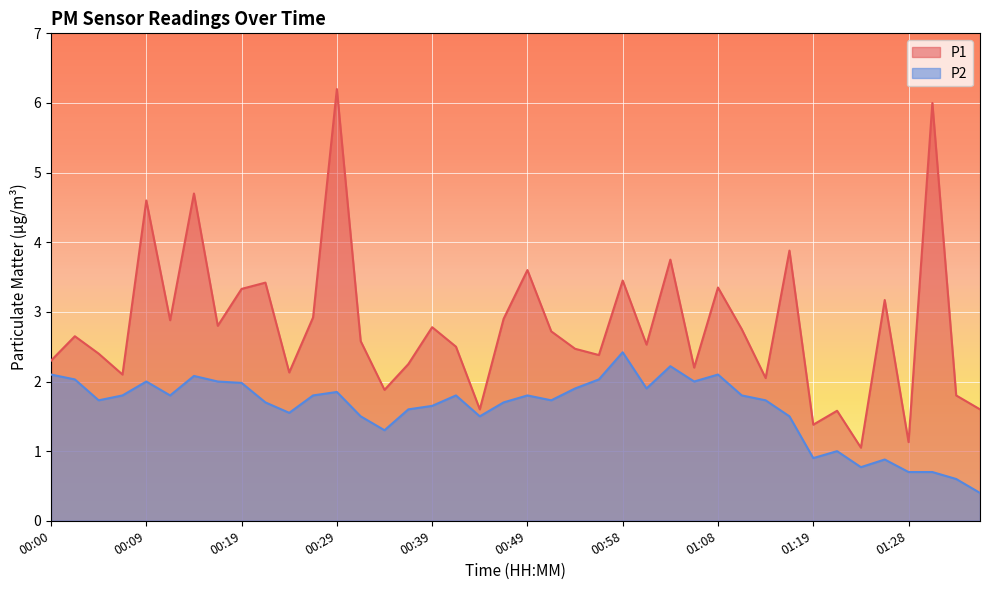

Which category has the highest value across all series?

00:29